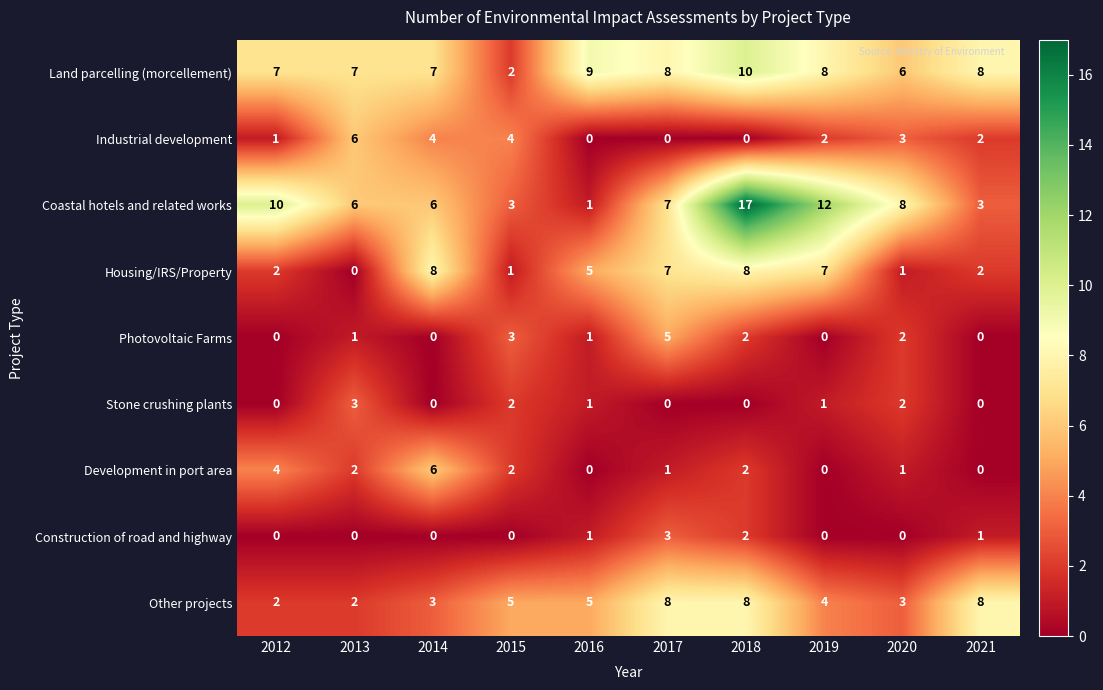

Which label corresponds to the largest value in the chart?

2018